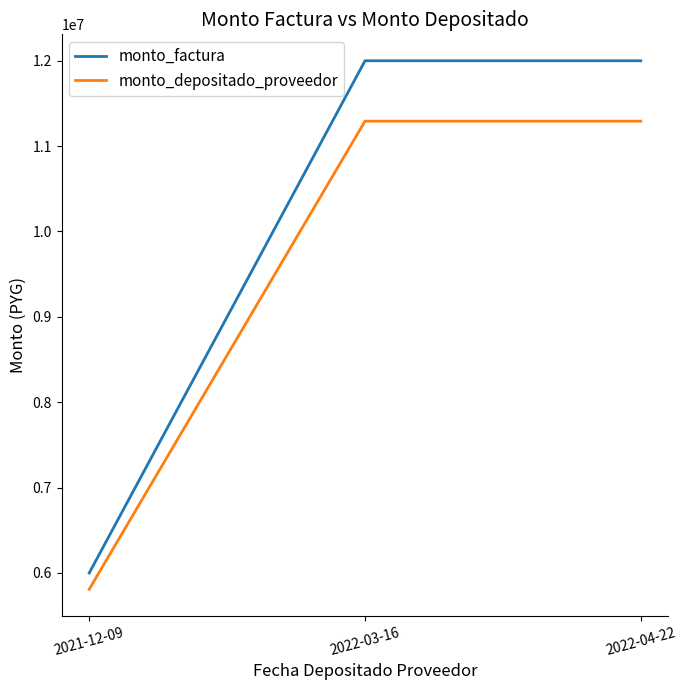

What is the maximum value for monto_depositado_proveedor?

11292545